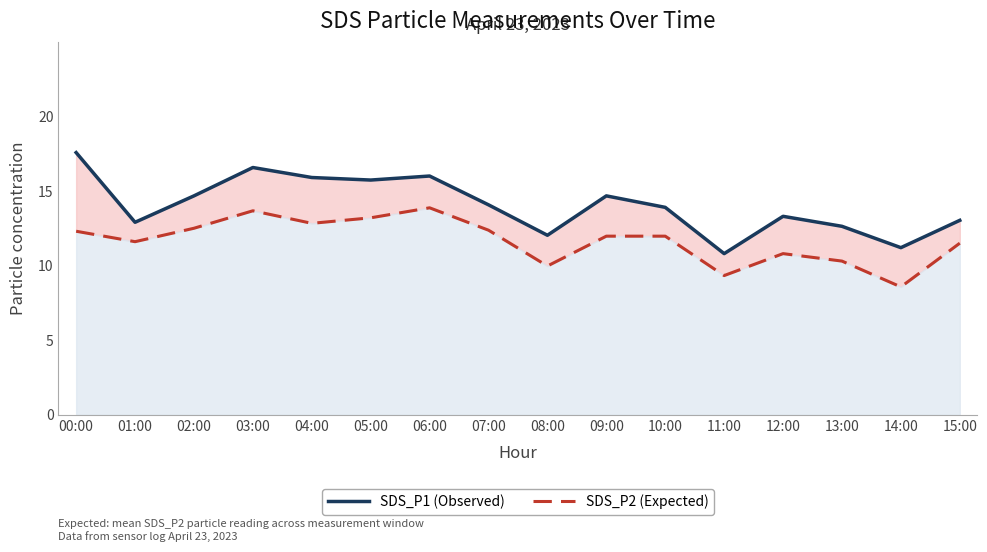

What position from the left is 06:00?

7